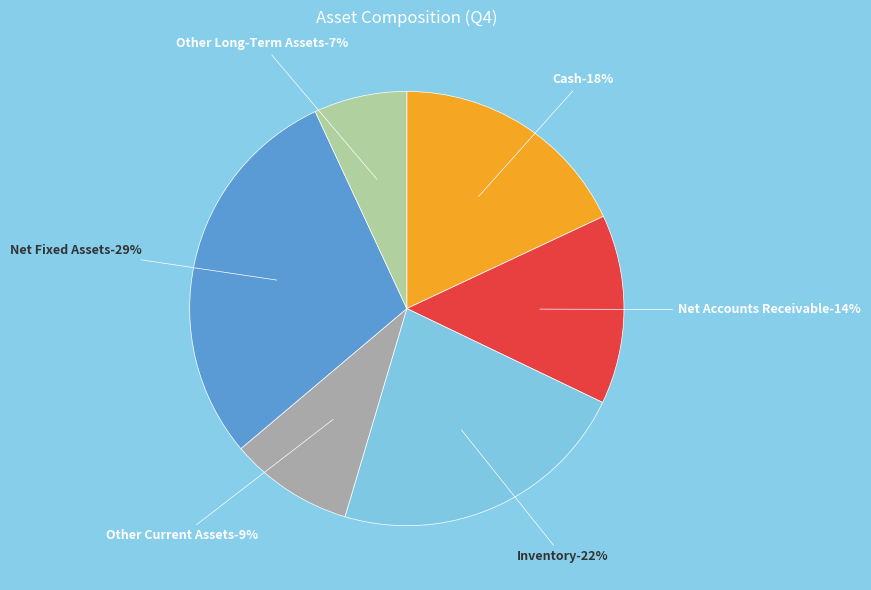

The Other Long-Term Assets slice represents 20% of the pie. True or false?

False